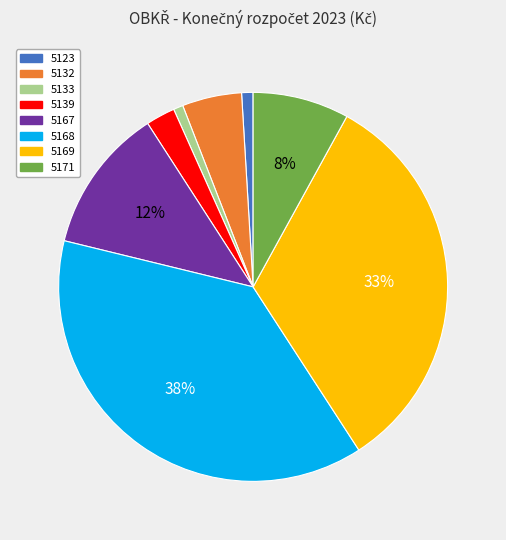

Is there a majority slice in this chart?

No